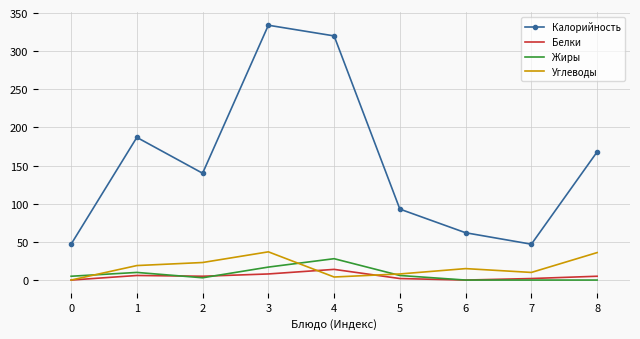

What is the sum of all Калорийность values?

1398